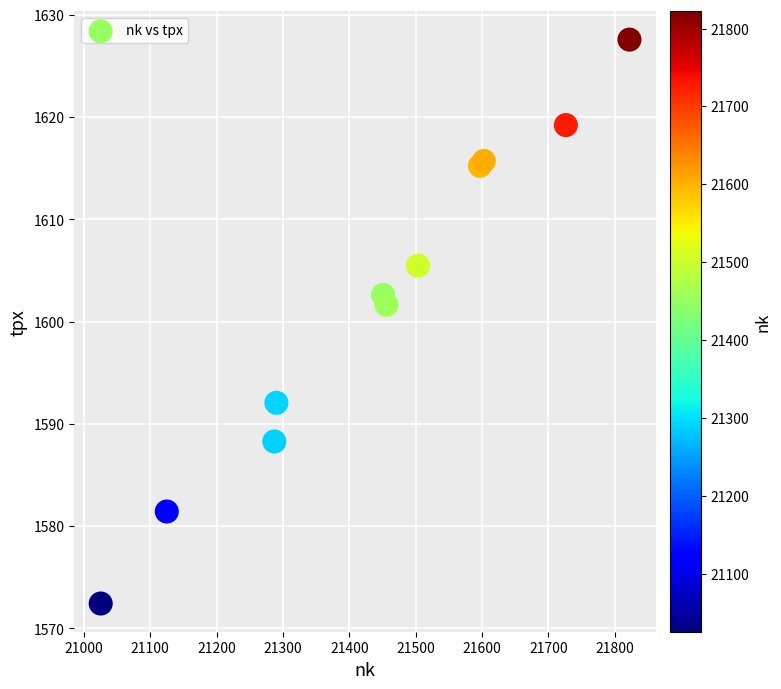

What Y value in the scatter plot is closest to 1600?

1601.7